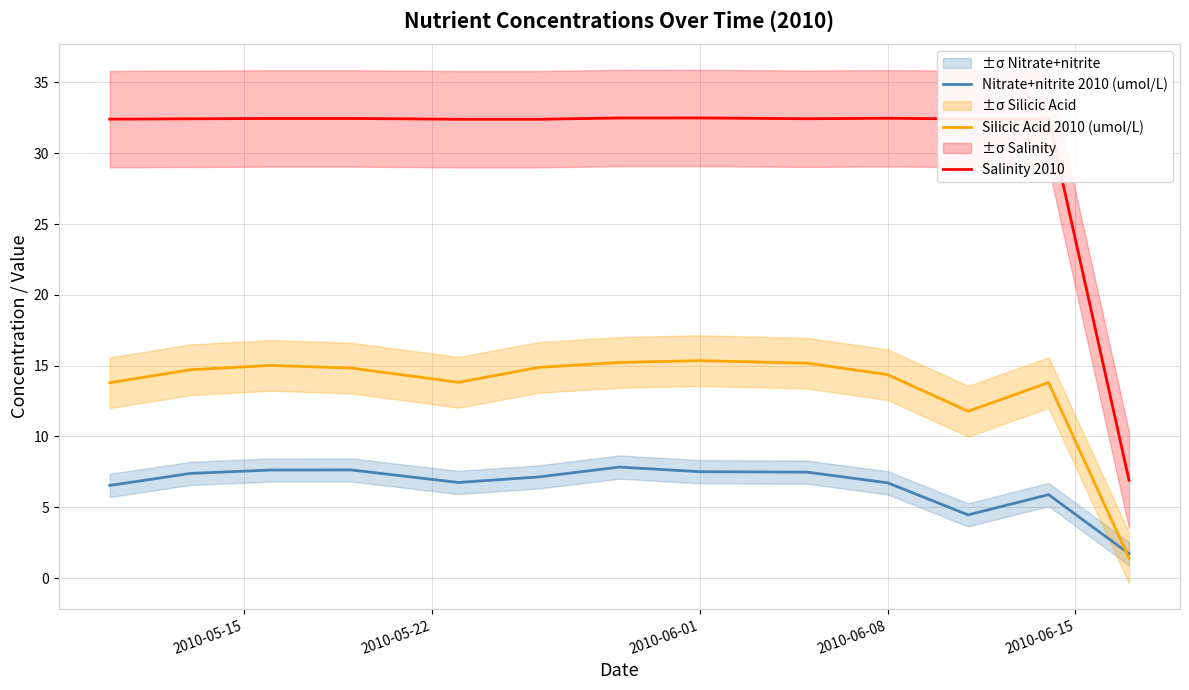

What is the maximum value for Salinity 2010?

32.5